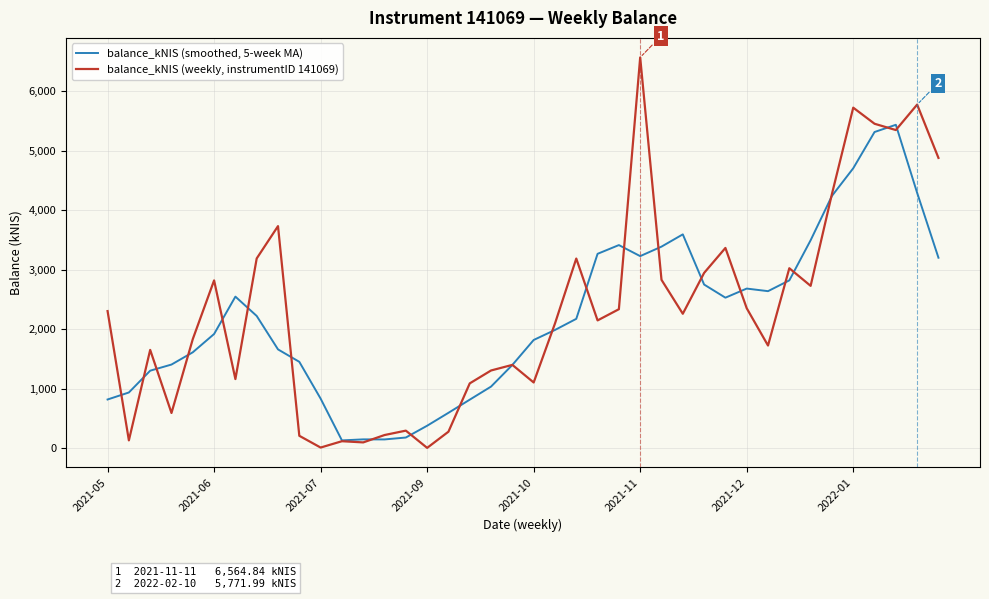

How many lines are shown in the chart?

2